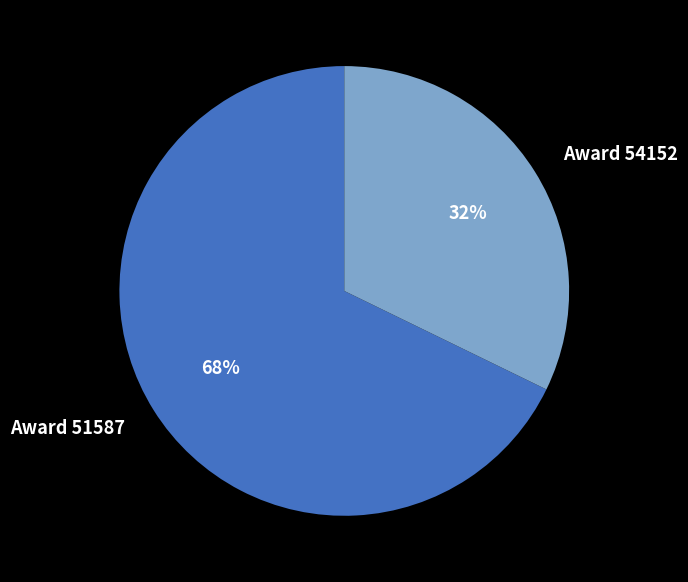

To the nearest percent, what is the difference between the largest and smallest slice percentages?

36%